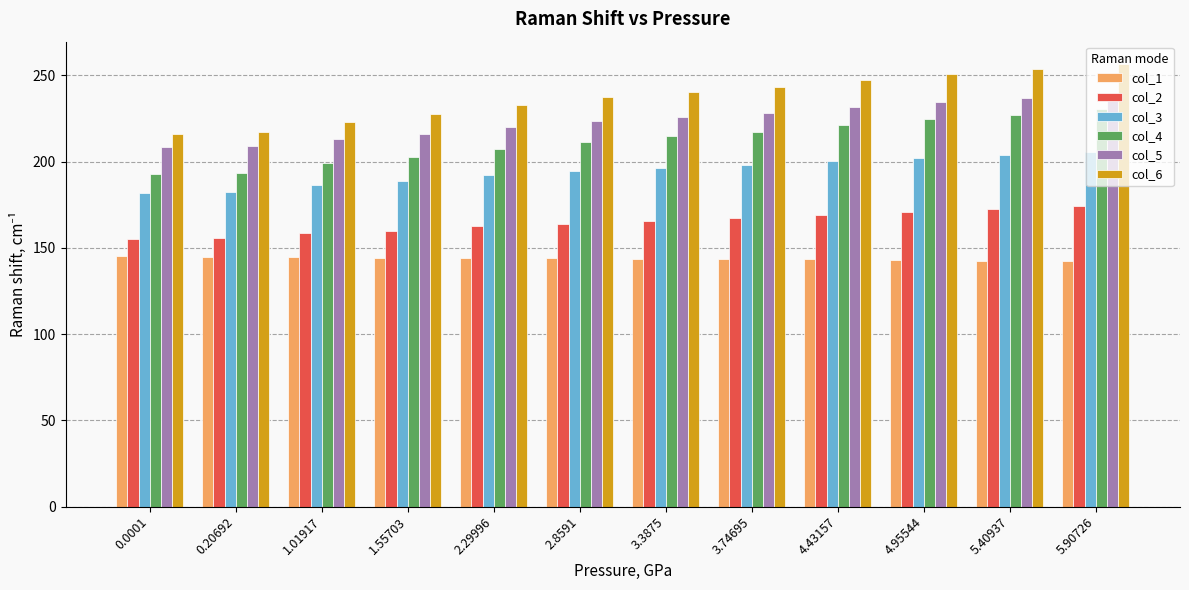

Which series has the largest total across all categories?

col_6